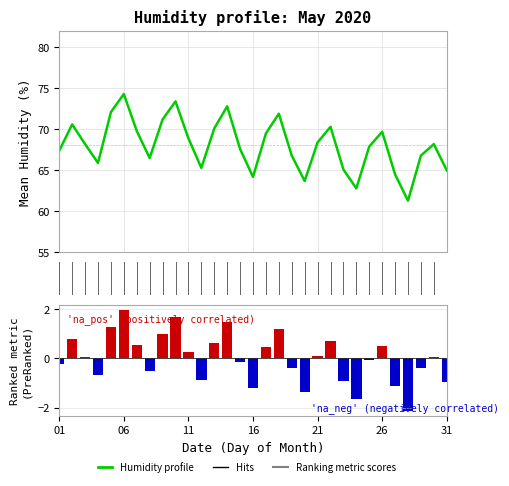

How many values in Ranking metric scores are above zero?

16